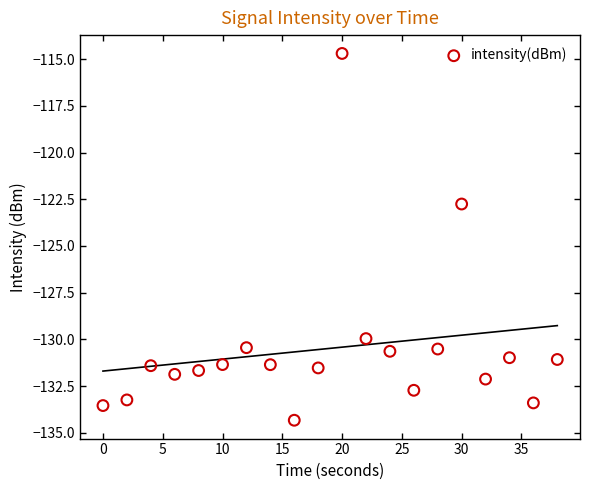

What Y value in the scatter plot is closest to -124?

-122.8